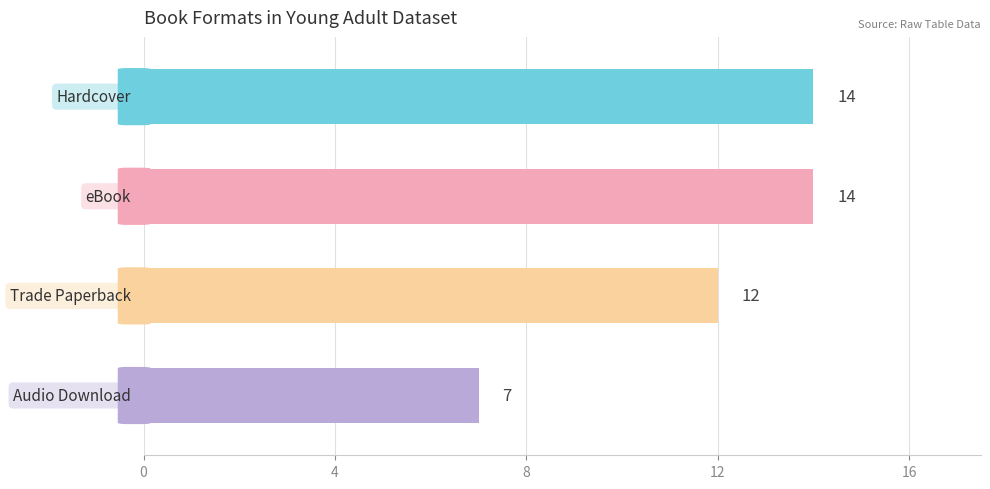

What is the smallest value displayed?

7